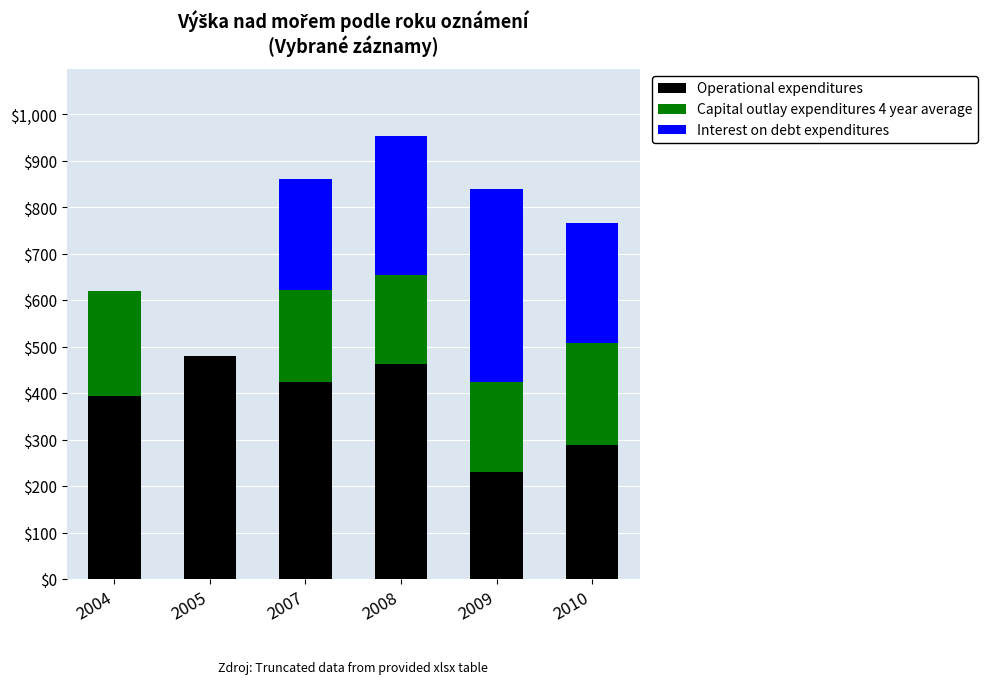

Does the chart contain stacked bars?

Yes